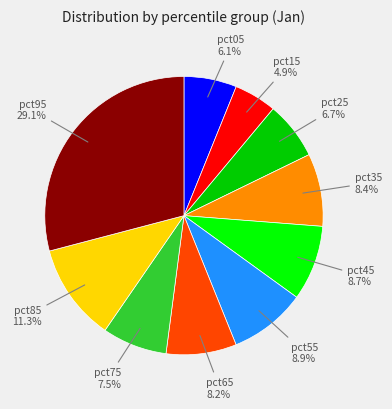

Is there any slice that represents more than half of the pie?

No